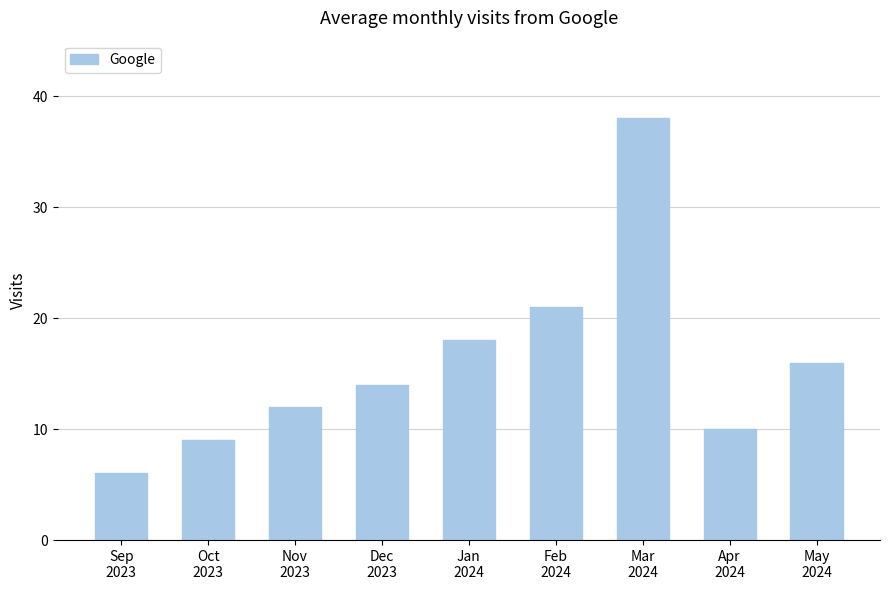

Reading left to right, list all the values displayed in this chart.

6	9	12	14	18	21	38	10	16